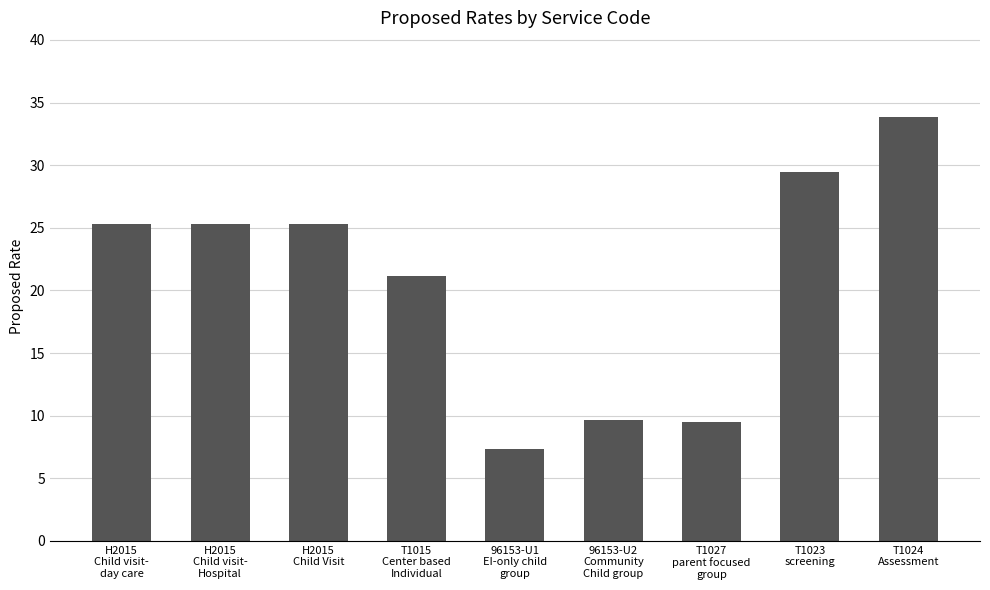

Reading right to left, what are all the values shown in this chart?

T1024
Assessment=33.8	T1023
screening=29.5	T1027
parent focused
group=9.5	96153-U2
Community
Child group=9.7	96153-U1
EI-only child
group=7.4	T1015
Center based
Individual=21.1	H2015
Child Visit=25.3	H2015
Child visit-
Hospital=25.3	H2015
Child visit-
day care=25.3